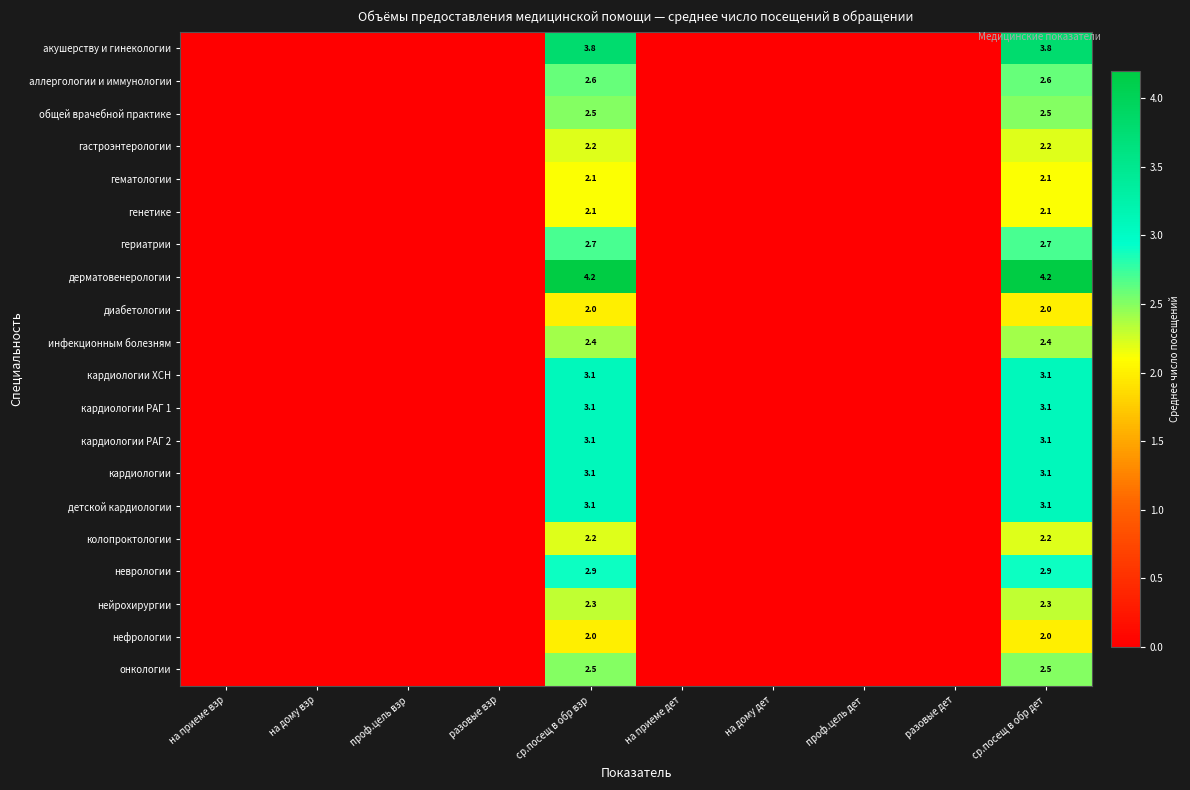

What is the spread (max minus min) of values at ср.посещ в обр взр?

2.2